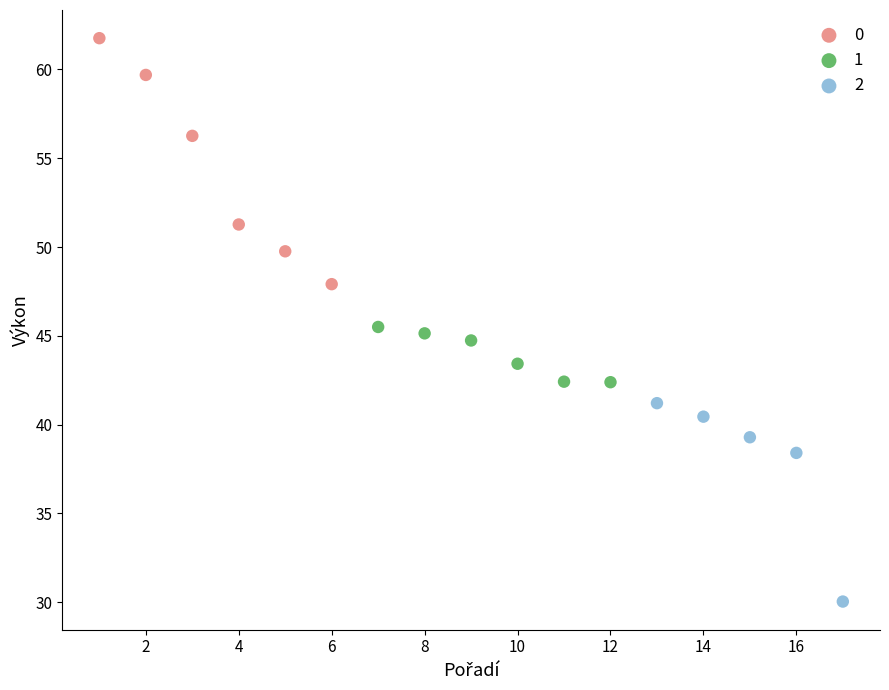

Which series reaches the maximum Y coordinate?

0